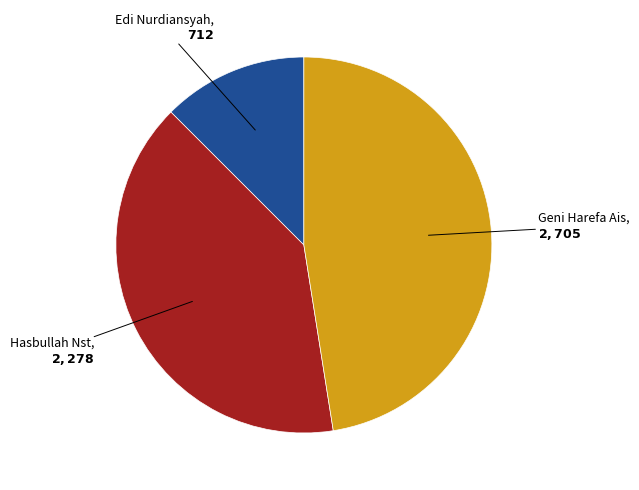

Is there any slice that represents more than half of the pie?

No